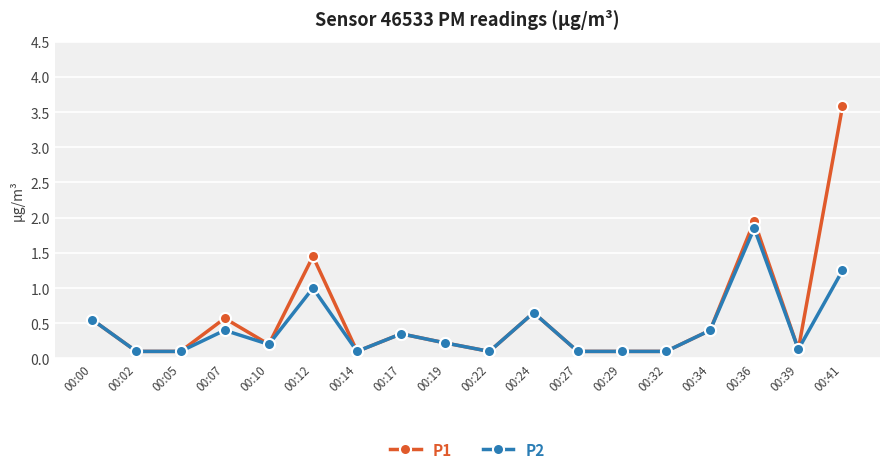

What is the minimum value shown in the chart?

0.1